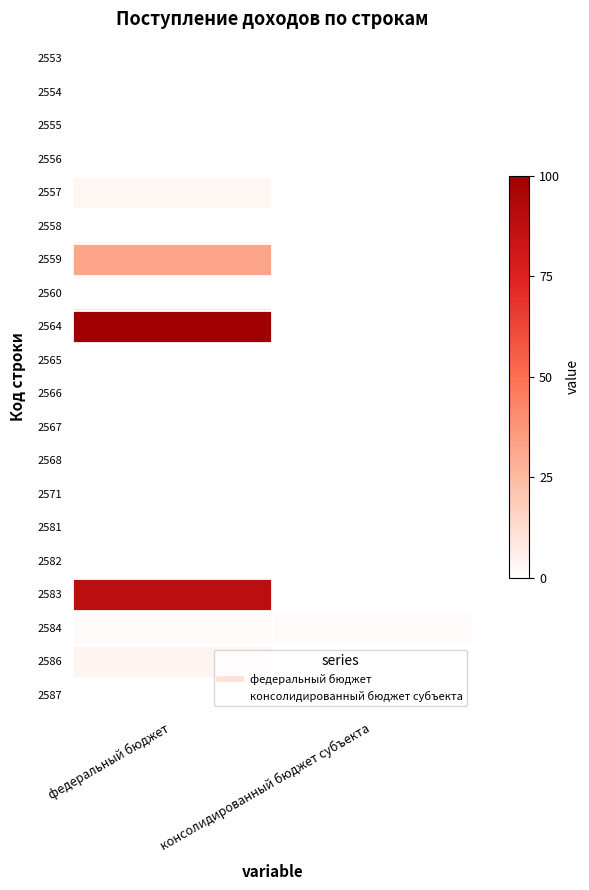

Reading right to left, what are all the values shown in this chart?

2553: консолидированный бюджет субъекта=0.0	федеральный бюджет=0.0
2554: консолидированный бюджет субъекта=0.0	федеральный бюджет=0.0
2555: консолидированный бюджет субъекта=0.0	федеральный бюджет=0.0
2556: консолидированный бюджет субъекта=0.0	федеральный бюджет=0.0
2557: консолидированный бюджет субъекта=0.0	федеральный бюджет=3.3
2558: консолидированный бюджет субъекта=0.0	федеральный бюджет=0.0
2559: консолидированный бюджет субъекта=0.0	федеральный бюджет=32.1
2560: консолидированный бюджет субъекта=0.0	федеральный бюджет=0.0
2564: консолидированный бюджет субъекта=0.0	федеральный бюджет=100.0
2565: консолидированный бюджет субъекта=0.0	федеральный бюджет=0.0
2566: консолидированный бюджет субъекта=0.0	федеральный бюджет=0.0
2567: консолидированный бюджет субъекта=0.0	федеральный бюджет=0.0
2568: консолидированный бюджет субъекта=0.0	федеральный бюджет=0.0
2571: консолидированный бюджет субъекта=0.0	федеральный бюджет=0.0
2581: консолидированный бюджет субъекта=0.0	федеральный бюджет=0.0
2582: консолидированный бюджет субъекта=0.0	федеральный бюджет=0.0
2583: консолидированный бюджет субъекта=0.0	федеральный бюджет=88.8
2584: консолидированный бюджет субъекта=1.4	федеральный бюджет=1.4
2586: консолидированный бюджет субъекта=0.0	федеральный бюджет=3.7
2587: консолидированный бюджет субъекта=0.0	федеральный бюджет=0.0